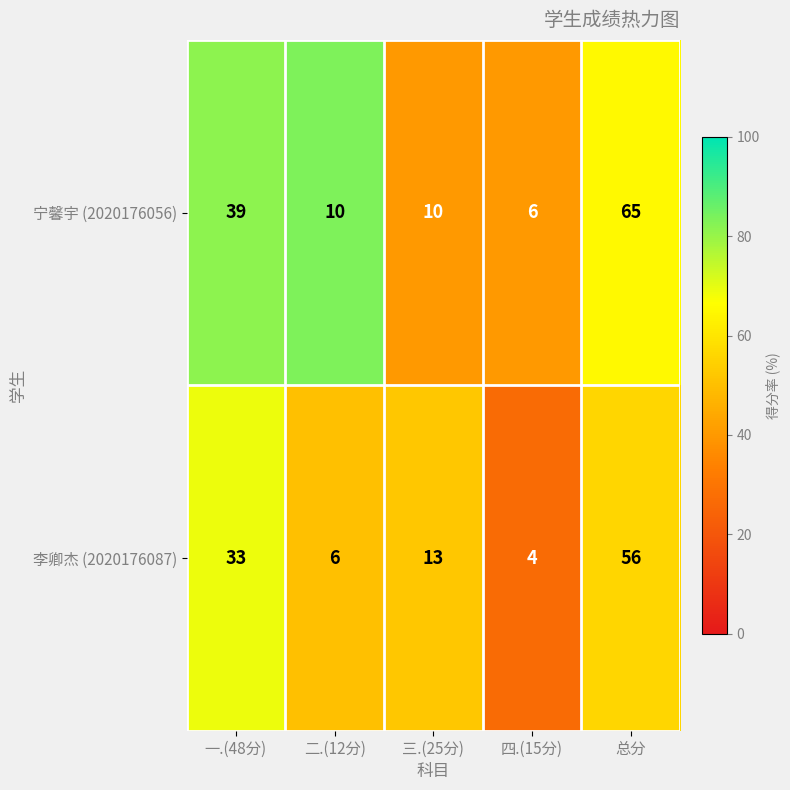

The 宁馨宇 (2020176056) series shows 3 at 二.(12分). True or false?

False